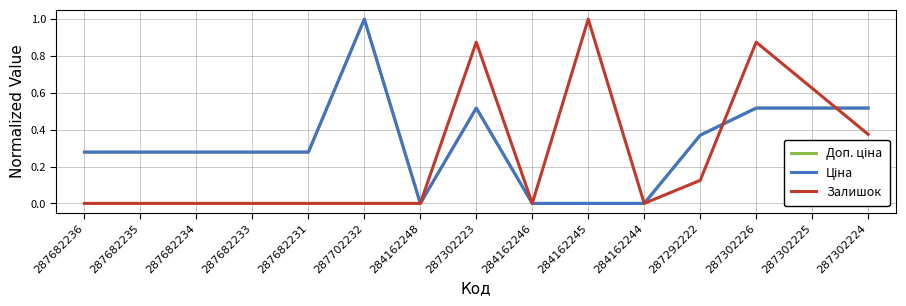

True or false: Доп. ціна has more than 0 points higher than both neighbors.

True